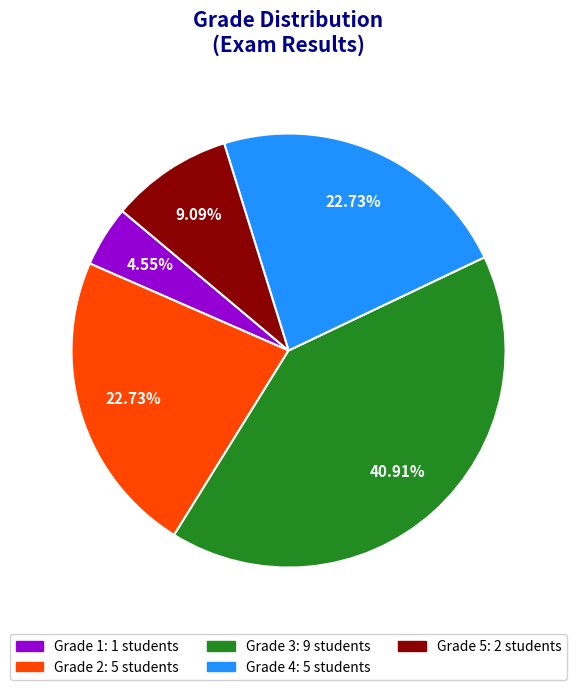

Is there a majority slice in this chart?

No